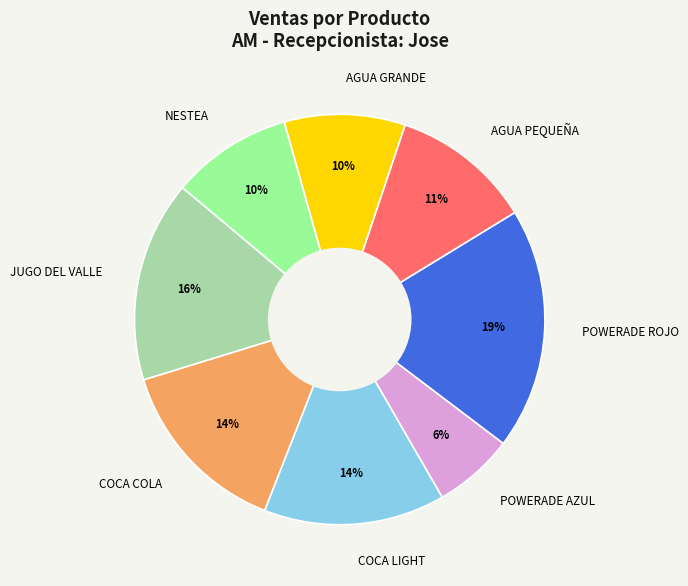

Which has a higher value, COCA COLA or JUGO DEL VALLE?

JUGO DEL VALLE